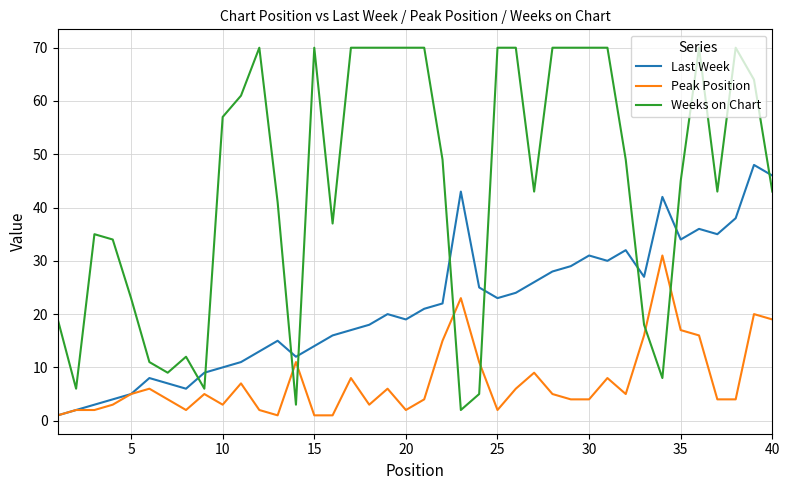

What is the maximum value shown in the chart?

70